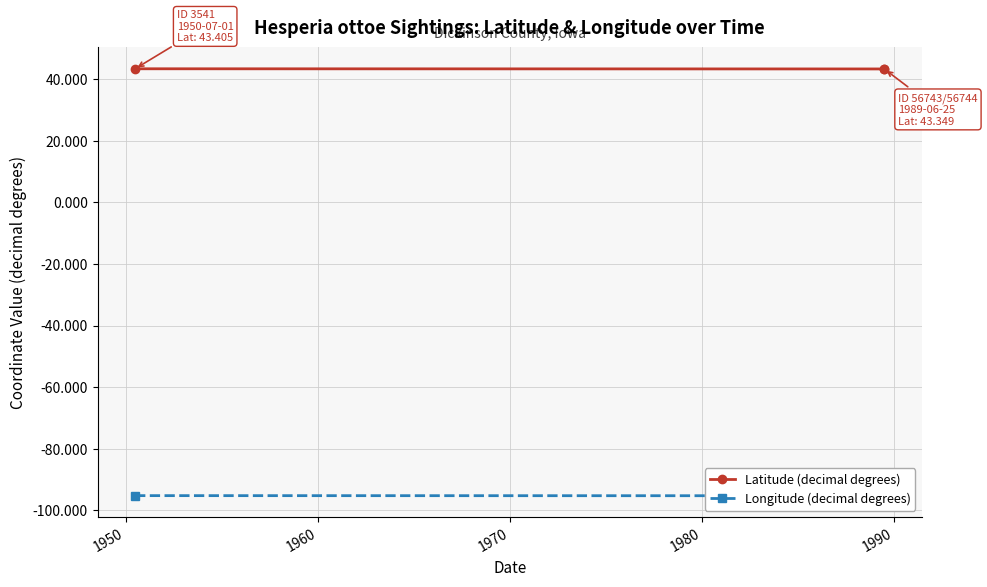

Which series has the widest spread of values?

Latitude (decimal degrees)